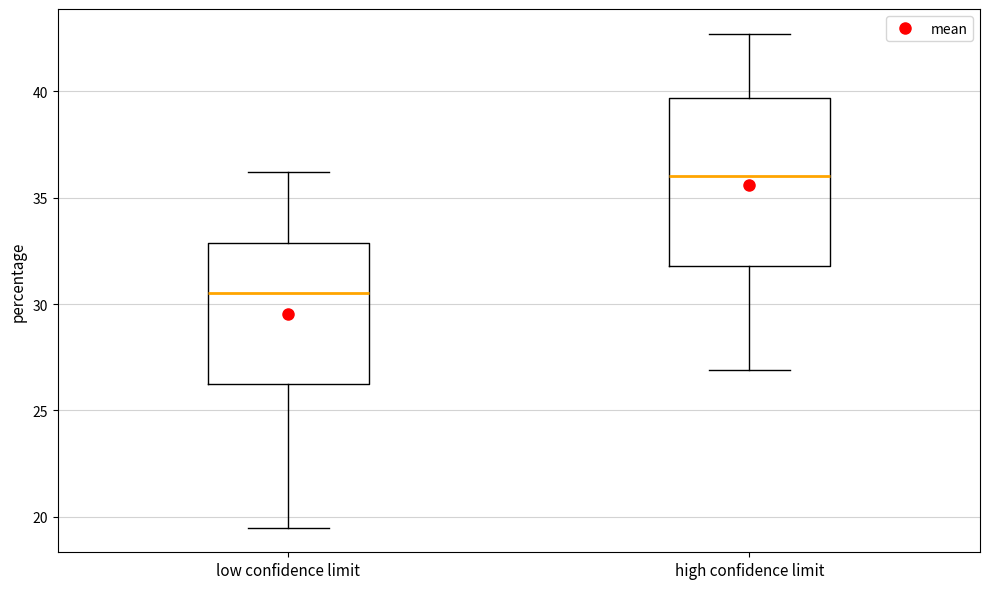

Reading left to right, transcribe this box plot: for each box, give where its median line is, the range the box spans, and where its two whiskers end, as read against the y-axis. The values are not printed on the chart, so give them approximately, as read against the axis.

low confidence limit: median 30.5, box 26.5 to 33.0, whiskers 19.5 to 36.0
high confidence limit: median 36.0, box 32.0 to 39.5, whiskers 27.0 to 42.5